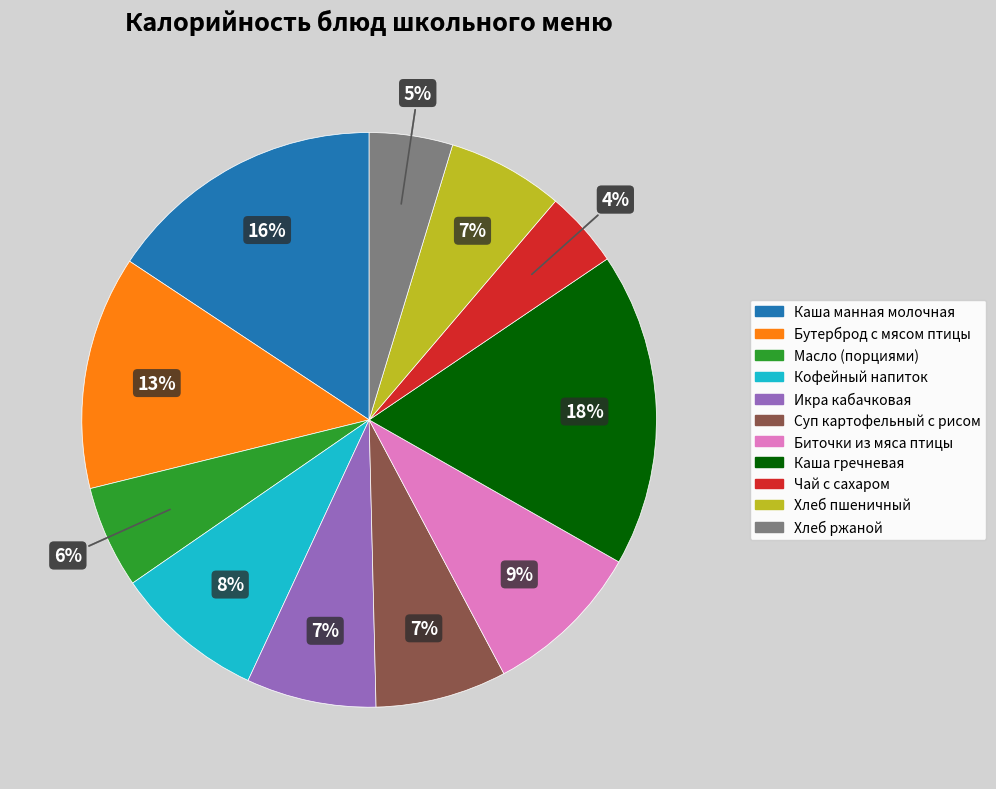

To the nearest percent, what percentage of the pie is Бутерброд с мясом птицы?

13%